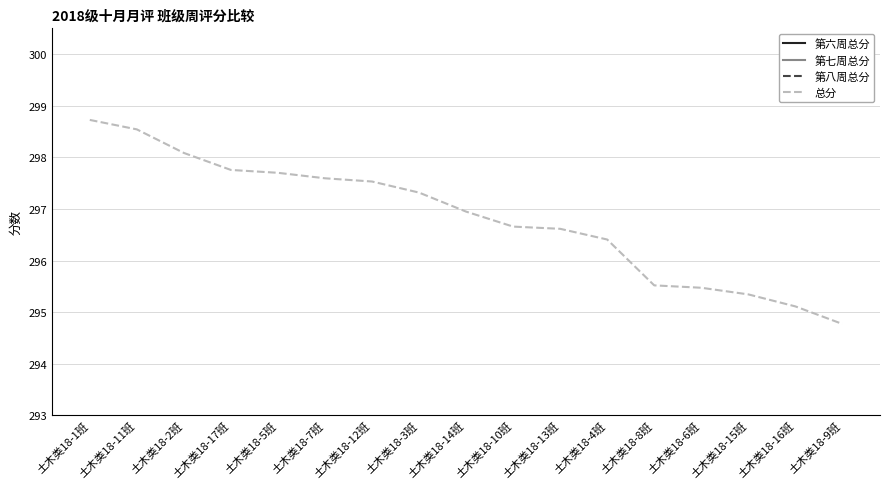

What is the sum of all 第七周总分 values?

1677.5